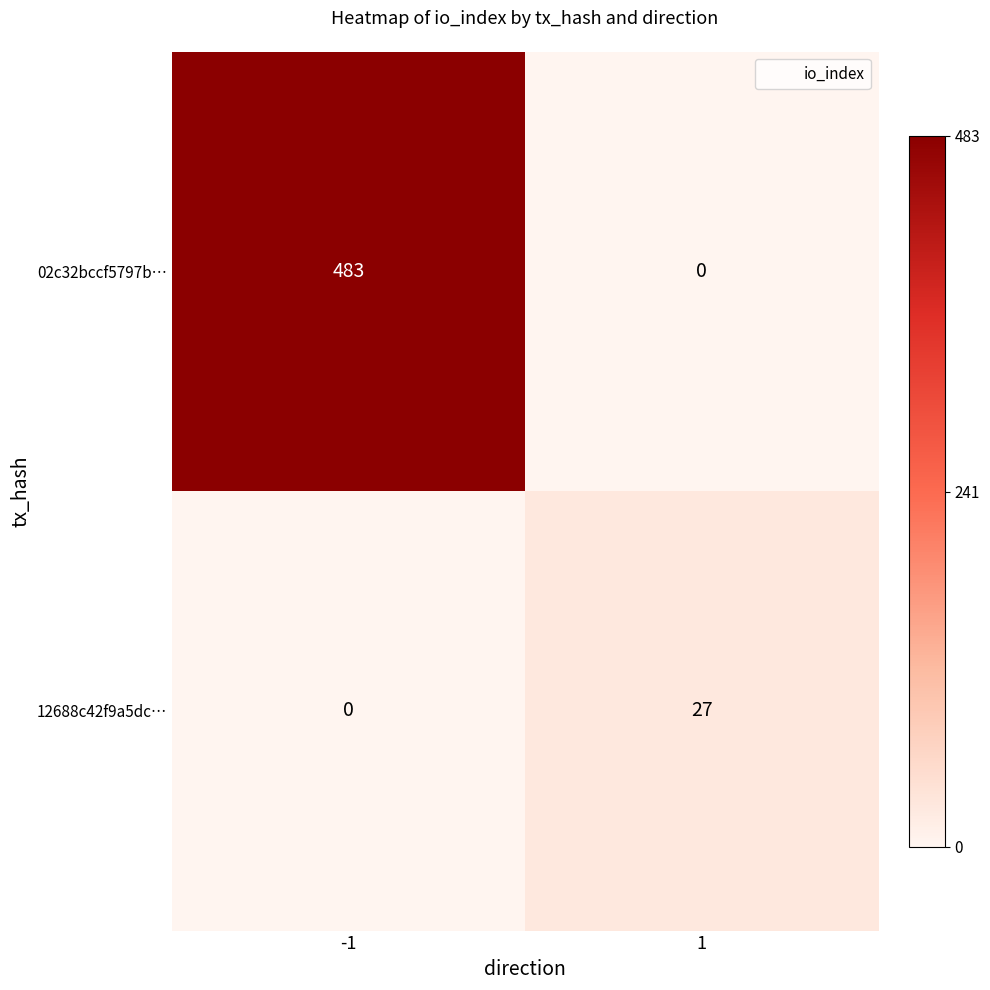

What is the difference between the 12688c42f9a5dc… values at -1 and 1?

27